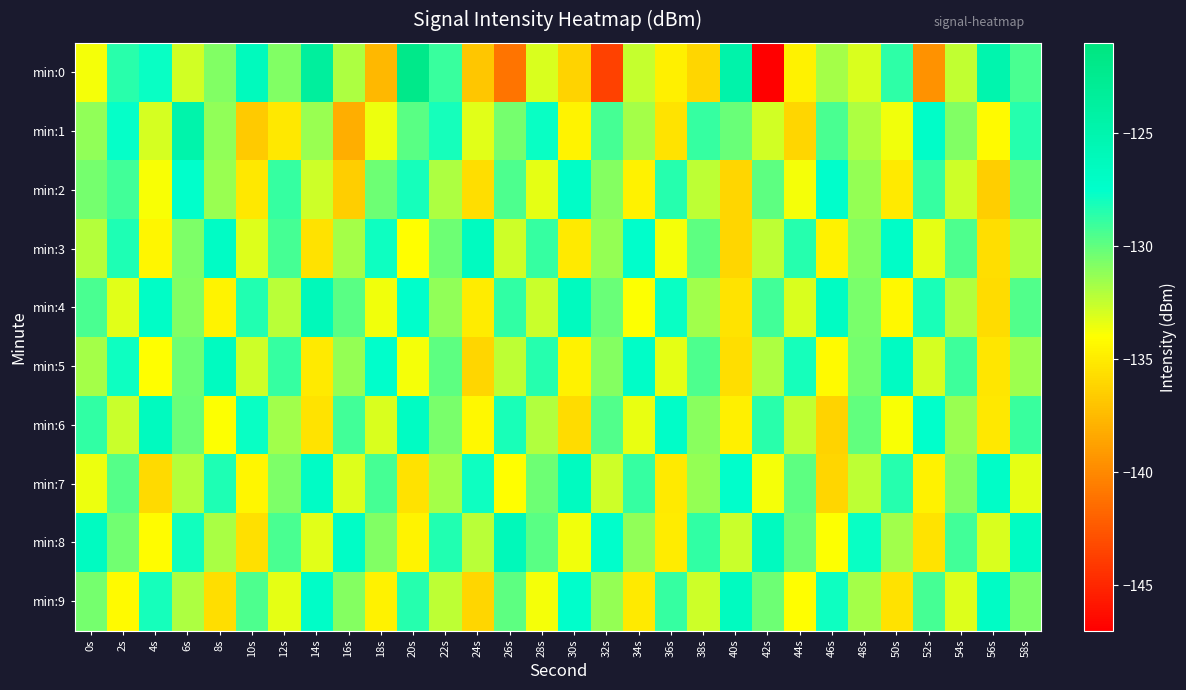

Reading right to left, list all the values displayed in this chart.

min:0: 58s=-129.4	56s=-125.0	54s=-132.4	52s=-139.5	50s=-128.7	48s=-133.0	46s=-131.7	44s=-134.6	42s=-146.9	40s=-124.7	38s=-136.1	36s=-134.7	34s=-132.5	32s=-143.6	30s=-136.2	28s=-133.0	26s=-141.1	24s=-136.9	22s=-129.0	20s=-122.0	18s=-137.6	16s=-131.9	14s=-123.6	12s=-130.8	10s=-126.4	8s=-130.8	6s=-132.8	4s=-127.7	2s=-128.6	0s=-133.8
min:1: 58s=-128.5	56s=-134.3	54s=-130.8	52s=-127.2	50s=-133.6	48s=-131.9	46s=-129.4	44s=-136.1	42s=-132.8	40s=-130.2	38s=-128.9	36s=-135.4	34s=-131.7	32s=-129.3	30s=-134.6	28s=-127.8	26s=-130.5	24s=-133.2	22s=-128.1	20s=-129.8	18s=-133.5	16s=-138.2	14s=-131.4	12s=-135.1	10s=-136.7	8s=-131.2	6s=-124.8	4s=-132.9	2s=-127.6	0s=-131.2
min:2: 58s=-130.3	56s=-136.5	54s=-132.7	52s=-128.9	50s=-135.1	48s=-131.3	46s=-127.5	44s=-133.7	42s=-129.9	40s=-136.1	38s=-132.3	36s=-128.5	34s=-134.7	32s=-130.9	30s=-127.1	28s=-133.3	26s=-129.5	24s=-135.7	22s=-131.9	20s=-128.1	18s=-130.3	16s=-136.5	14s=-132.7	12s=-128.9	10s=-135.2	8s=-131.4	6s=-127.6	4s=-133.8	2s=-129.2	0s=-130.5
min:3: 58s=-131.9	56s=-135.7	54s=-129.5	52s=-133.3	50s=-127.1	48s=-130.9	46s=-134.7	44s=-128.5	42s=-132.3	40s=-136.1	38s=-129.9	36s=-133.7	34s=-127.5	32s=-131.3	30s=-135.1	28s=-128.9	26s=-132.7	24s=-126.5	22s=-130.3	20s=-134.1	18s=-127.9	16s=-131.7	14s=-135.5	12s=-129.3	10s=-133.1	8s=-126.9	6s=-130.7	4s=-134.5	2s=-128.3	0s=-132.1
min:4: 58s=-129.6	56s=-135.8	54s=-132.0	52s=-128.2	50s=-134.4	48s=-130.6	46s=-126.8	44s=-133.0	42s=-129.2	40s=-135.4	38s=-131.6	36s=-127.8	34s=-134.0	32s=-130.2	30s=-126.4	28s=-132.6	26s=-128.8	24s=-135.0	22s=-131.2	20s=-127.4	18s=-133.6	16s=-129.8	14s=-126.0	12s=-132.2	10s=-128.4	8s=-134.6	6s=-130.8	4s=-127.0	2s=-133.2	0s=-129.4
min:5: 58s=-131.5	56s=-135.3	54s=-129.1	52s=-132.9	50s=-126.7	48s=-130.5	46s=-134.3	44s=-128.1	42s=-131.9	40s=-135.7	38s=-129.5	36s=-133.3	34s=-127.1	32s=-130.9	30s=-134.7	28s=-128.5	26s=-132.3	24s=-136.1	22s=-129.9	20s=-133.7	18s=-127.5	16s=-131.3	14s=-135.1	12s=-128.9	10s=-132.7	8s=-126.5	6s=-130.3	4s=-134.1	2s=-127.9	0s=-131.7
min:6: 58s=-129.0	56s=-135.2	54s=-131.4	52s=-127.6	50s=-133.8	48s=-130.0	46s=-136.2	44s=-132.4	42s=-128.6	40s=-134.8	38s=-131.0	36s=-127.2	34s=-133.4	32s=-129.6	30s=-135.8	28s=-132.0	26s=-128.2	24s=-134.4	22s=-130.6	20s=-126.8	18s=-133.0	16s=-129.2	14s=-135.4	12s=-131.6	10s=-127.8	8s=-134.0	6s=-130.2	4s=-126.4	2s=-132.6	0s=-128.8
min:7: 58s=-133.3	56s=-127.1	54s=-130.9	52s=-134.7	50s=-128.5	48s=-132.3	46s=-136.1	44s=-129.9	42s=-133.7	40s=-127.5	38s=-131.3	36s=-135.1	34s=-128.9	32s=-132.7	30s=-126.5	28s=-130.3	26s=-134.1	24s=-127.9	22s=-131.7	20s=-135.5	18s=-129.3	16s=-133.1	14s=-126.9	12s=-130.7	10s=-134.5	8s=-128.3	6s=-132.1	4s=-135.9	2s=-129.7	0s=-133.5
min:8: 58s=-126.8	56s=-133.0	54s=-129.2	52s=-135.4	50s=-131.6	48s=-127.8	46s=-134.0	44s=-130.2	42s=-126.4	40s=-132.6	38s=-128.8	36s=-135.0	34s=-131.2	32s=-127.4	30s=-133.6	28s=-129.8	26s=-126.0	24s=-132.2	22s=-128.4	20s=-134.6	18s=-130.8	16s=-127.0	14s=-133.2	12s=-129.4	10s=-135.6	8s=-131.8	6s=-128.0	4s=-134.2	2s=-130.4	0s=-126.6
min:9: 58s=-130.7	56s=-126.9	54s=-133.1	52s=-129.3	50s=-135.5	48s=-131.7	46s=-127.9	44s=-134.1	42s=-130.3	40s=-126.5	38s=-132.7	36s=-128.9	34s=-135.1	32s=-131.3	30s=-127.5	28s=-133.7	26s=-129.9	24s=-136.1	22s=-132.3	20s=-128.5	18s=-134.7	16s=-130.9	14s=-127.1	12s=-133.3	10s=-129.5	8s=-135.7	6s=-131.9	4s=-128.1	2s=-134.3	0s=-130.5